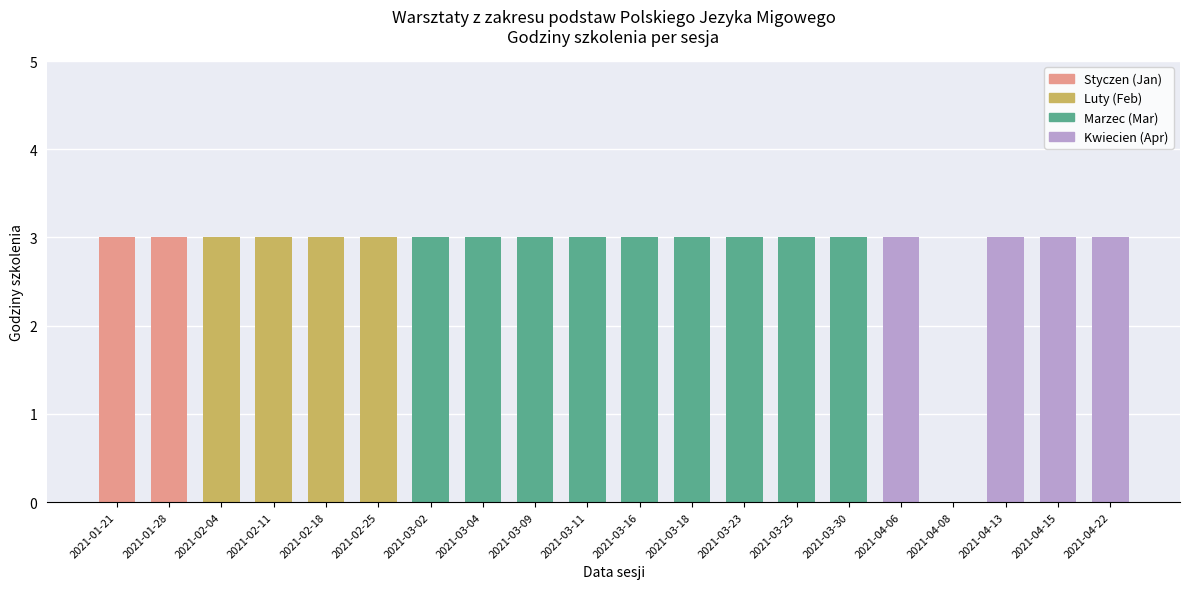

What is the sum of all values?

57